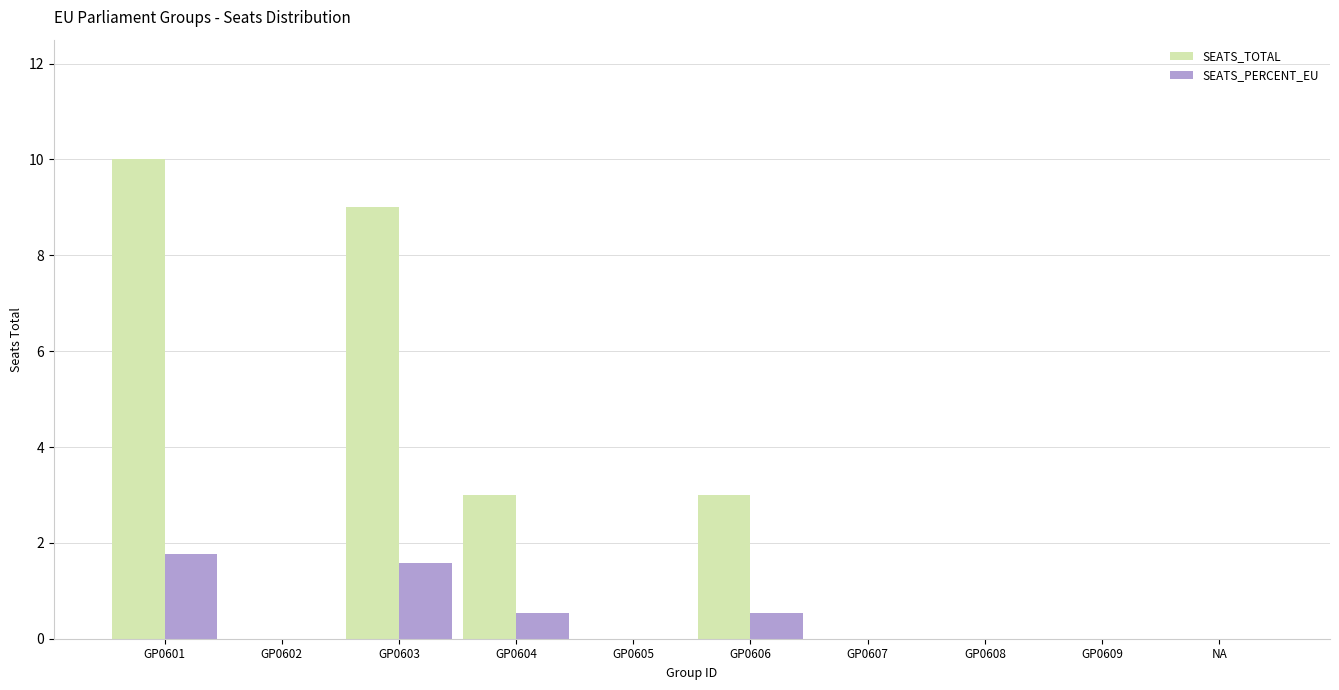

Is the value of SEATS_TOTAL at NA greater than the value of SEATS_PERCENT_EU at GP0604?

No